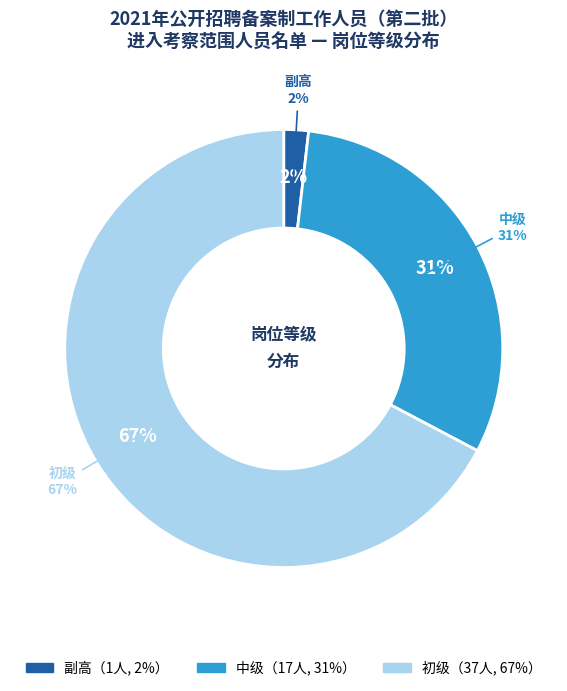

To the nearest percent, what portion does 副高 represent?

2%